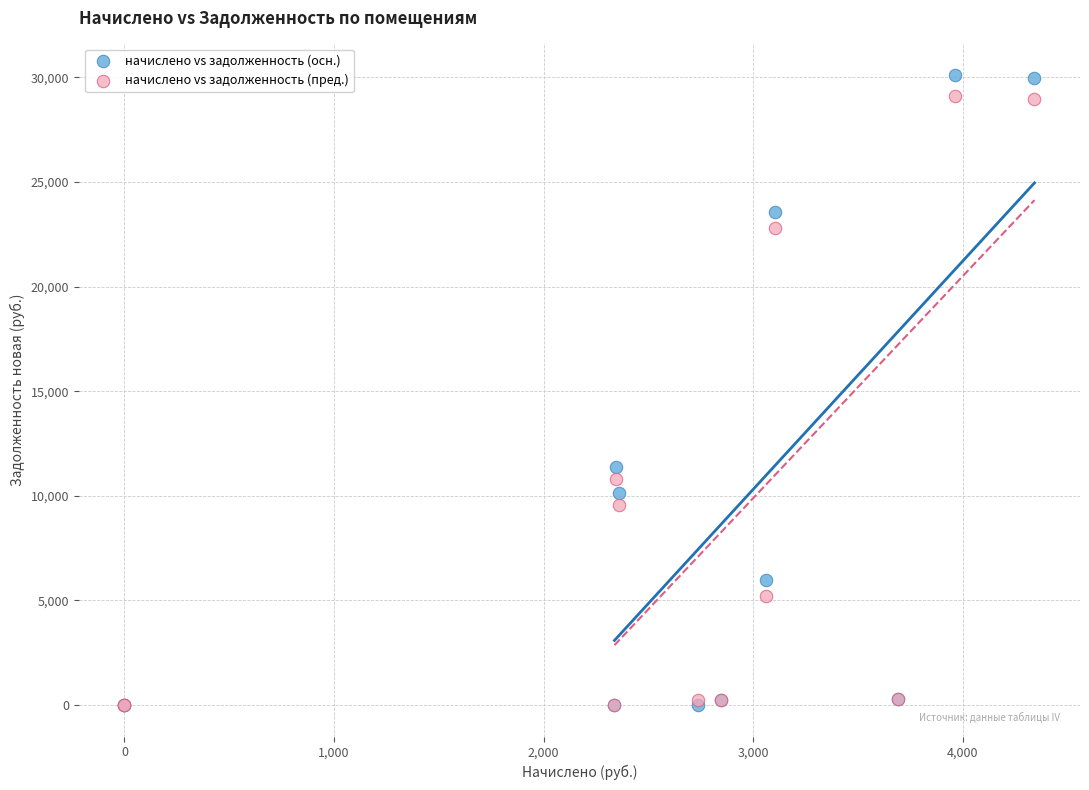

Across all series, what Y value is closest to 15058?

11378.1